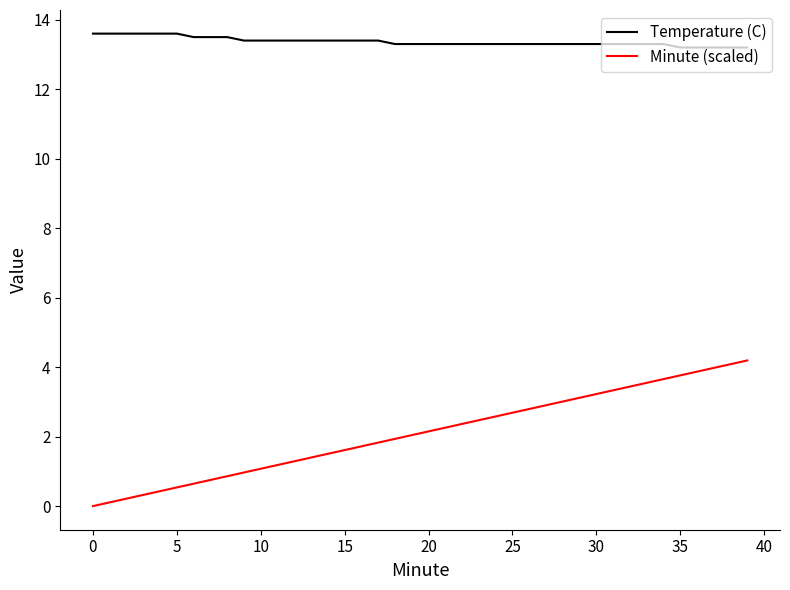

Which series has the widest spread of values?

Minute (scaled)